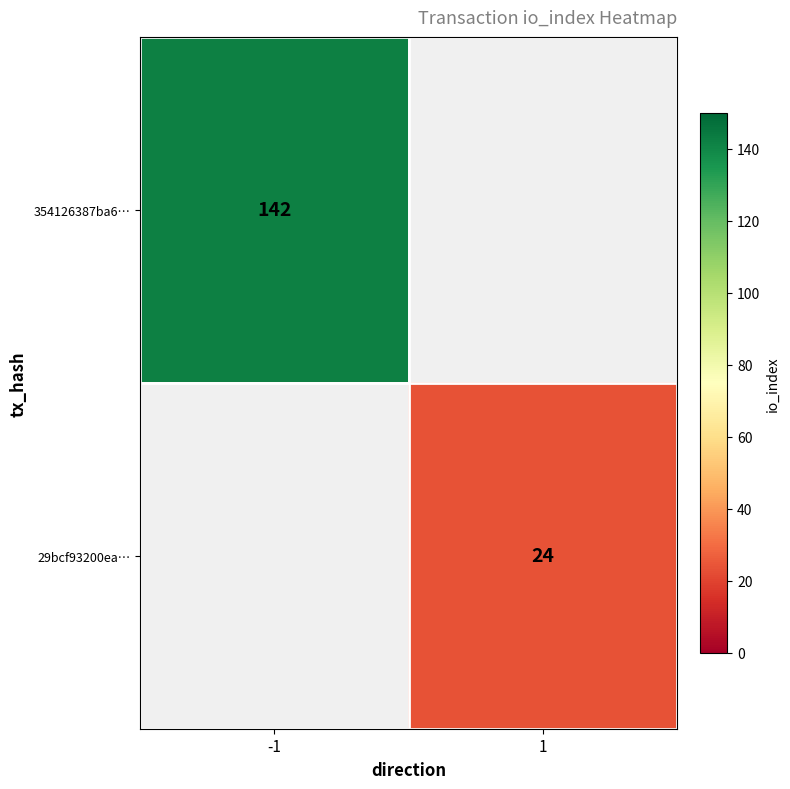

True or false: 29bcf93200ea… has a value of 40 at 1.

False